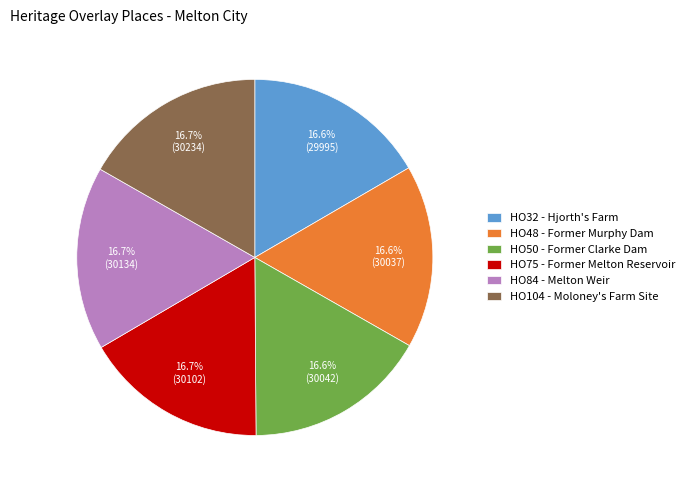

What percentage do HO84 - Melton Weir and HO32 - Hjorth's Farm together represent?

33.3%